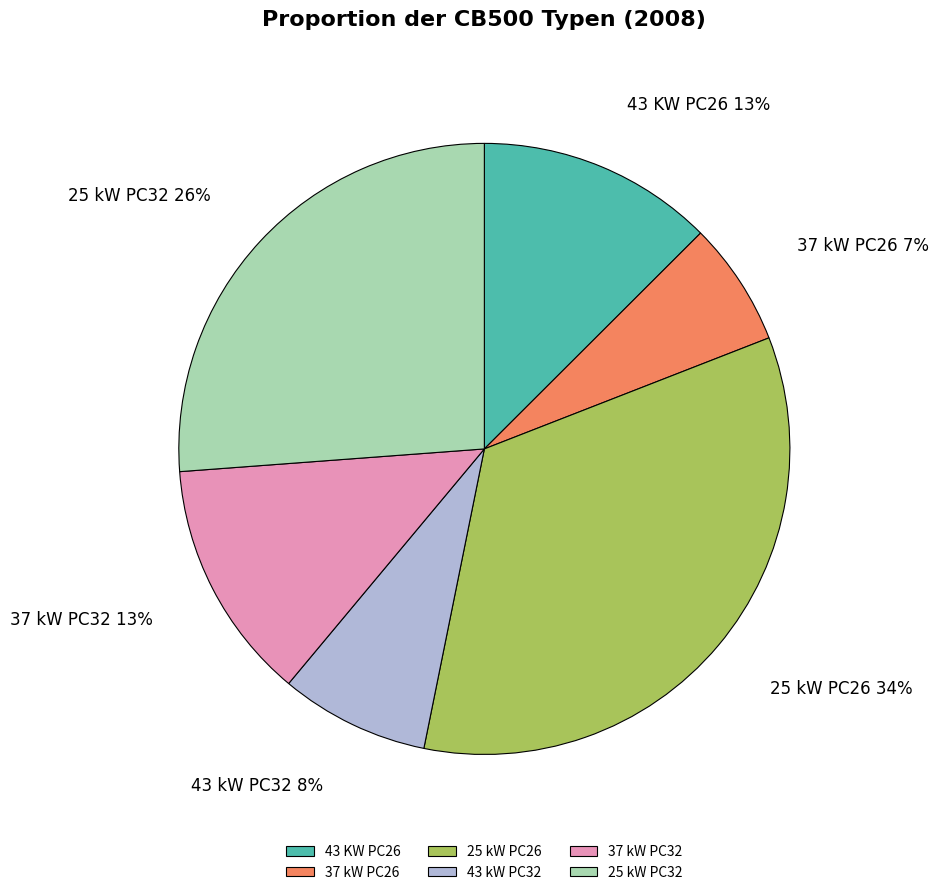

Approximately how many times larger is the value at 37 kW PC32 compared to 25 kW PC26?

0.4